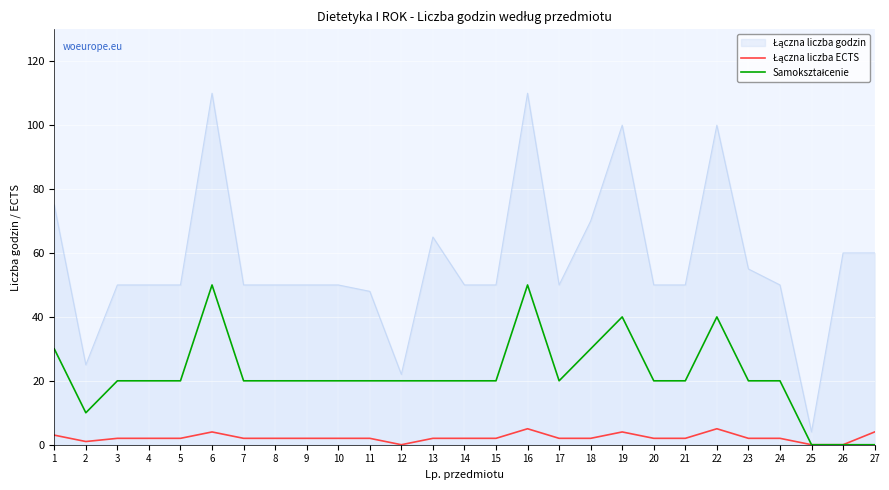

What is the maximum value shown in the chart?

110